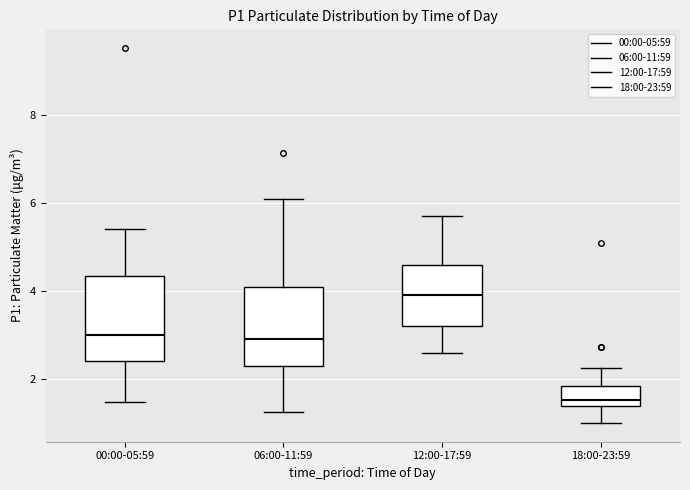

Which box's median line is the lowest?

18:00-23:59